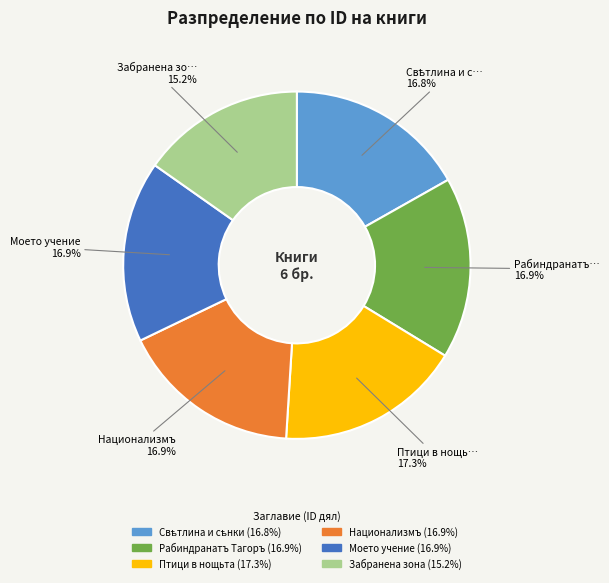

What is the ratio of the value at Забранена зона to the value at Национализмъ?

0.9